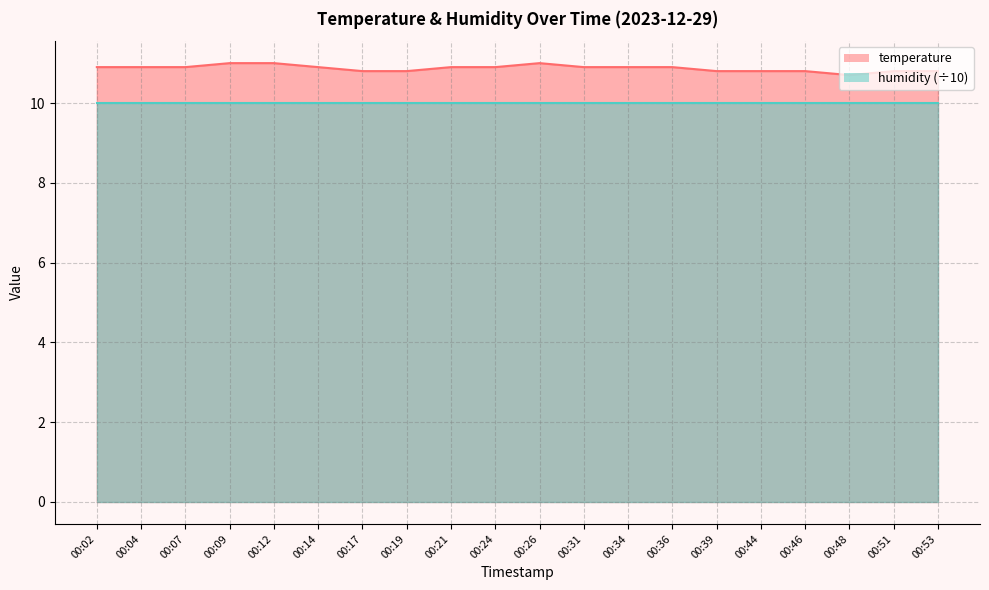

What is the ratio of the value at 00:26 to the value at 00:14?

1.0